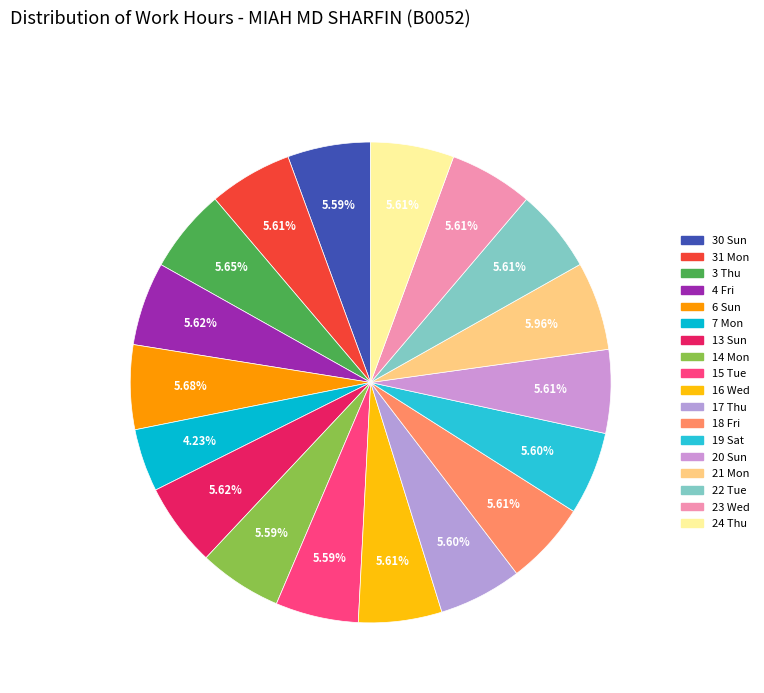

Combined, what portion of the pie is 6 Sun and 17 Thu?

11.3%